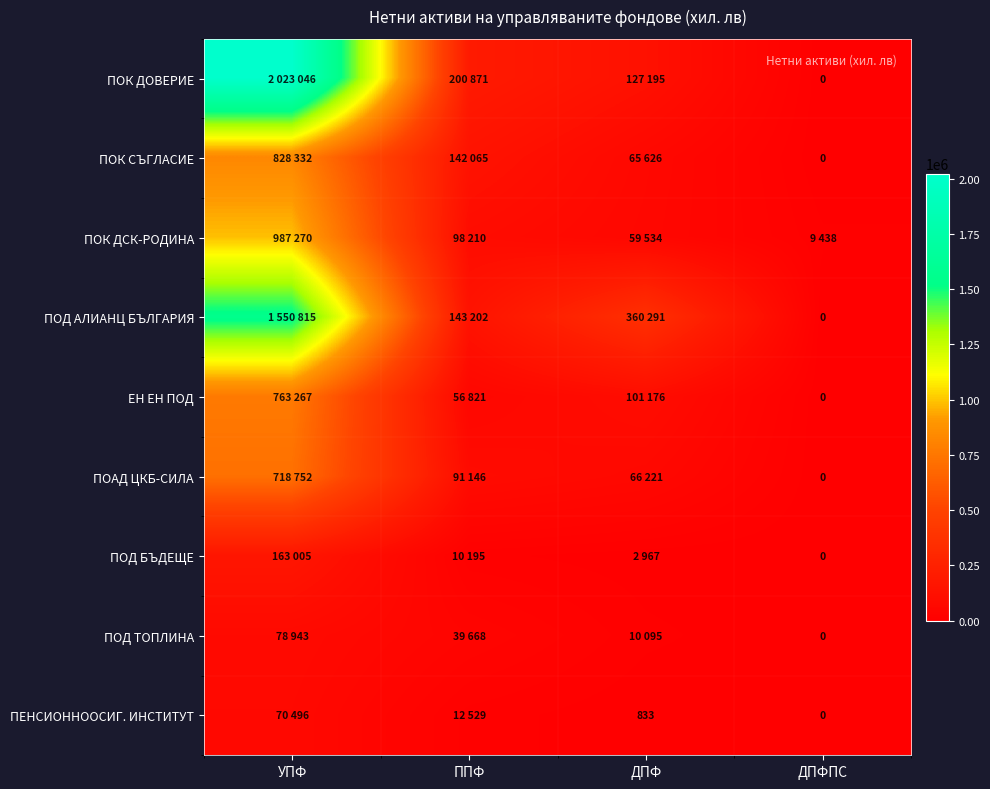

How many values in ЕН ЕН ПОД are above zero?

3